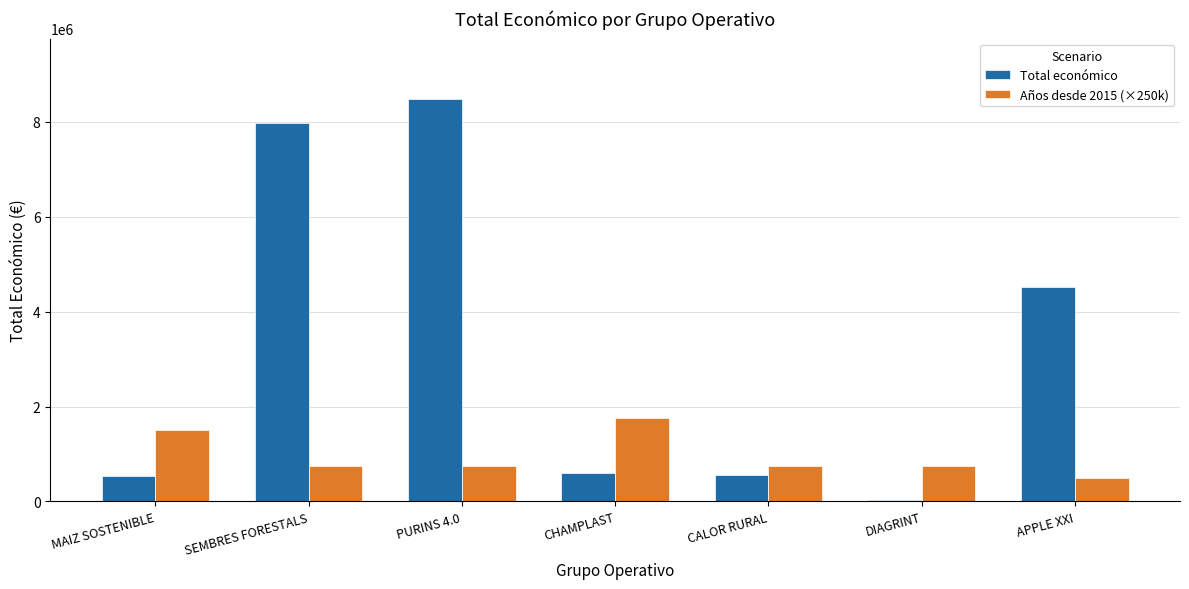

How many groups of bars are there?

7